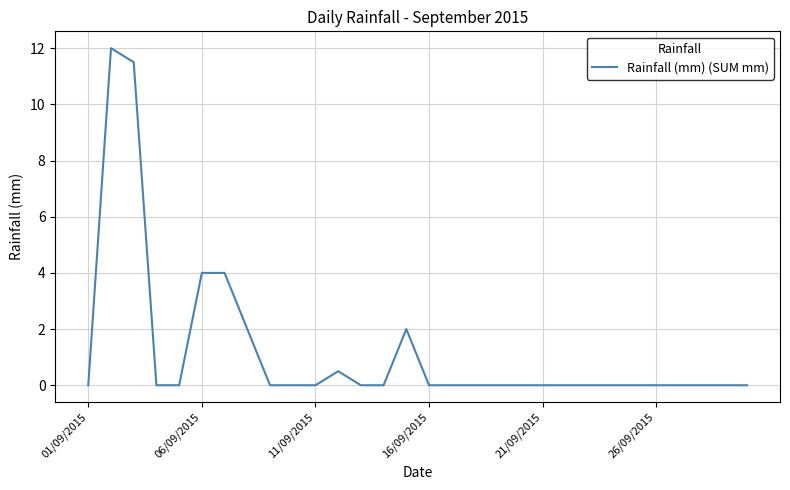

How many lines are shown in the chart?

1